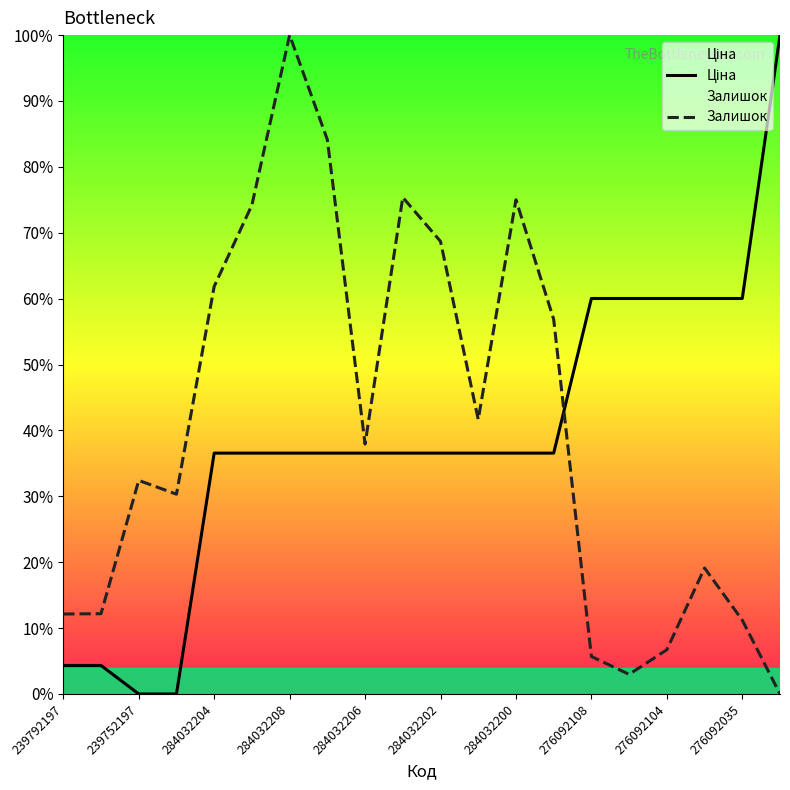

Reading left to right, list all the values displayed in this chart.

Ціна: 4.3	4.3	0.0	0.0	36.6	36.6	36.6	36.6	36.6	36.6	36.6	36.6	36.6	36.6	60.0	60.0	60.0	60.0	60.0	100.0
Залишок: 12.1	12.2	32.4	30.3	61.8	74.2	100.0	84.1	37.9	75.4	68.7	41.7	75.0	56.9	5.7	3.0	6.7	19.1	11.2	0.0